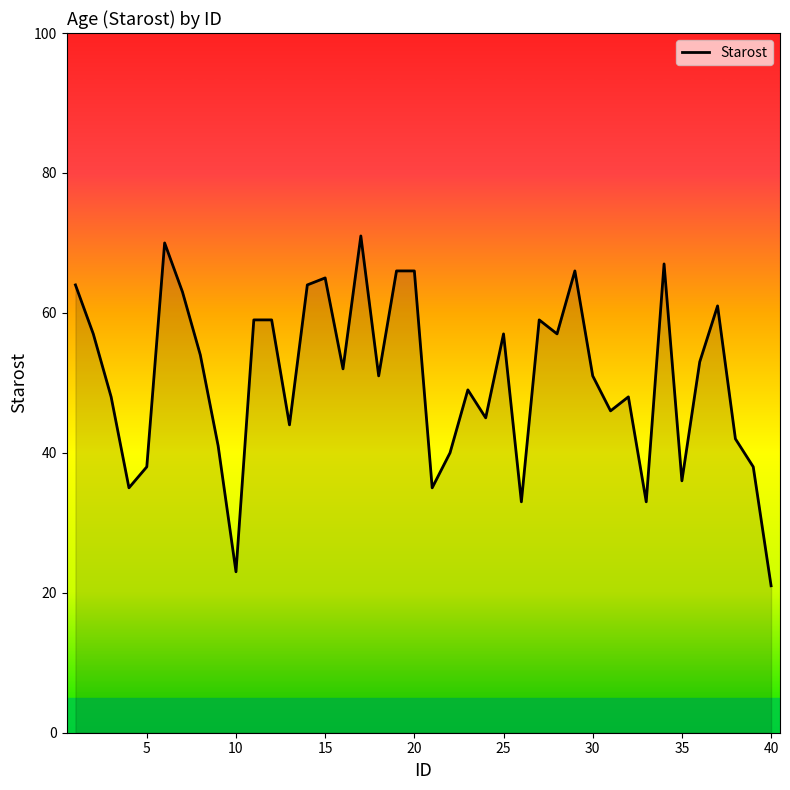

What is the sum of all values?

2027